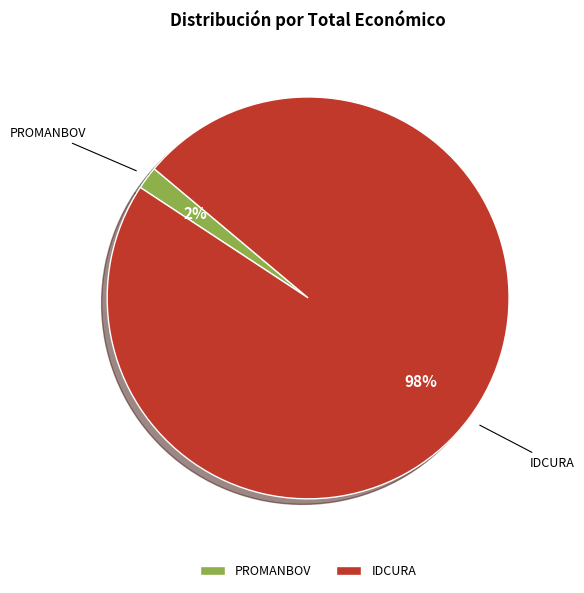

Is it true that IDCURA is 98% of the pie?

True